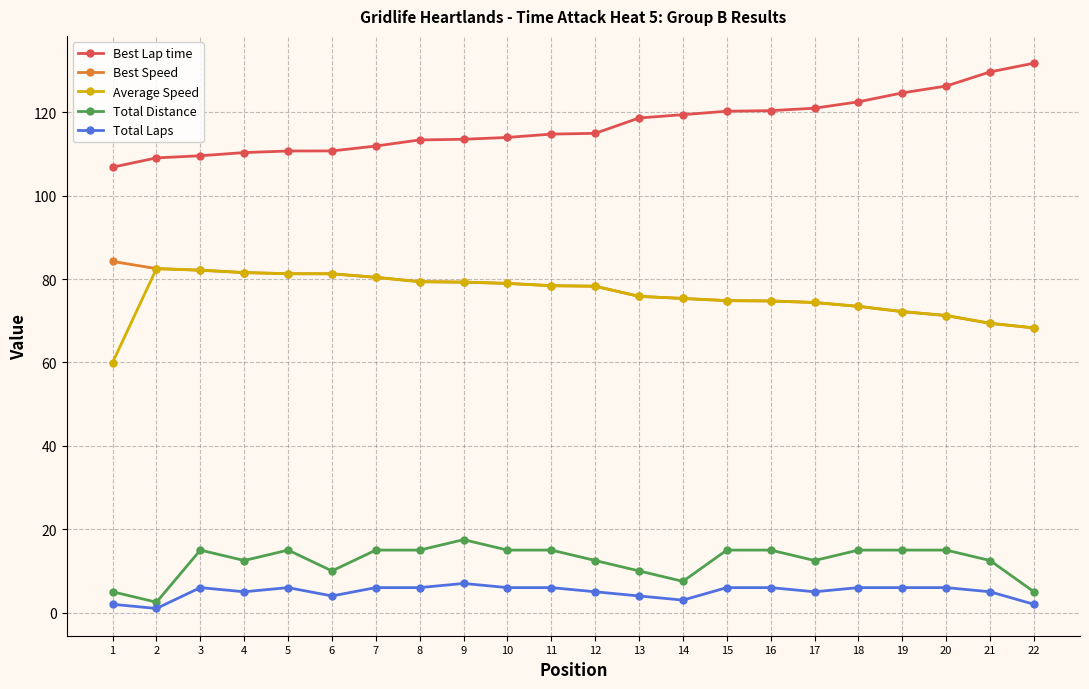

True or false: Total Distance has more than 1 interior local peaks.

True